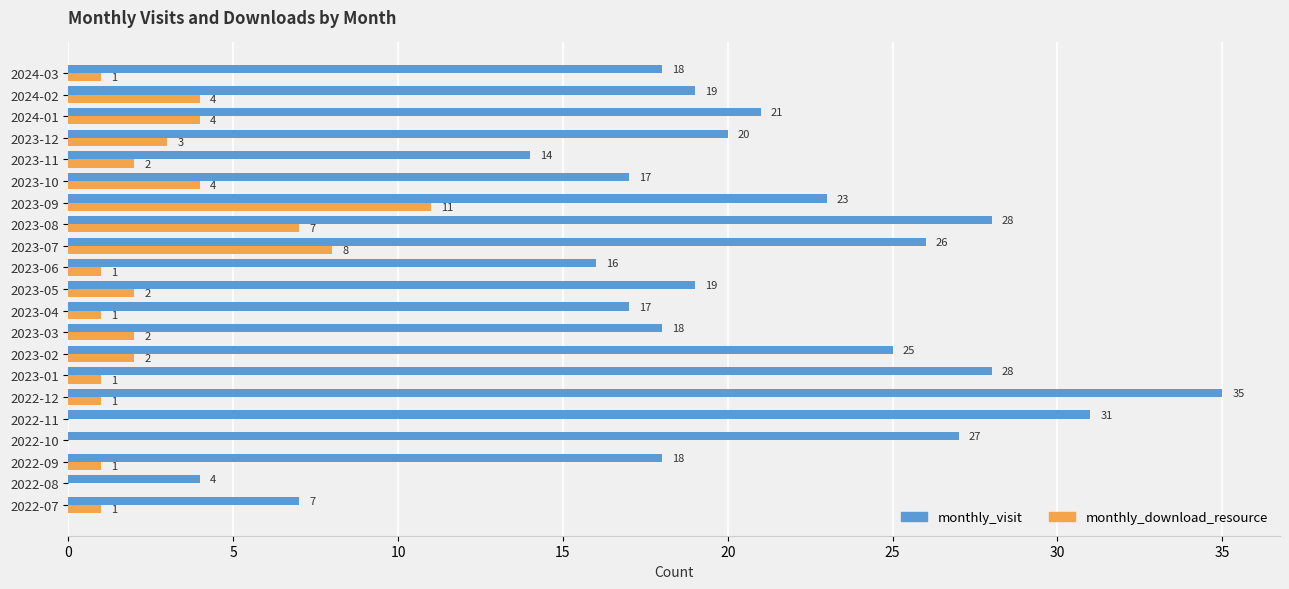

At which label does monthly_visit reach its peak?

2022-12